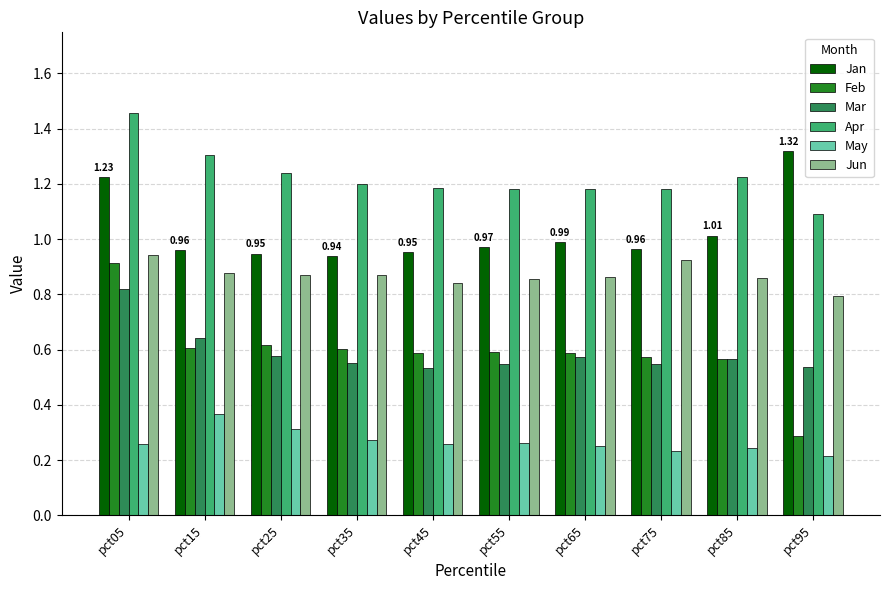

What is the sum of all Mar values?

5.9